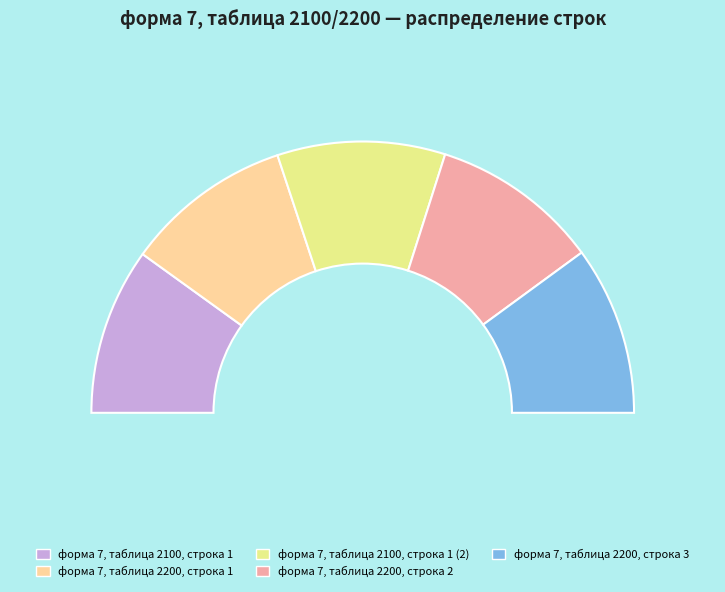

How much of the chart is everything except форма 7, таблица 2200, строка 3?

79.9%